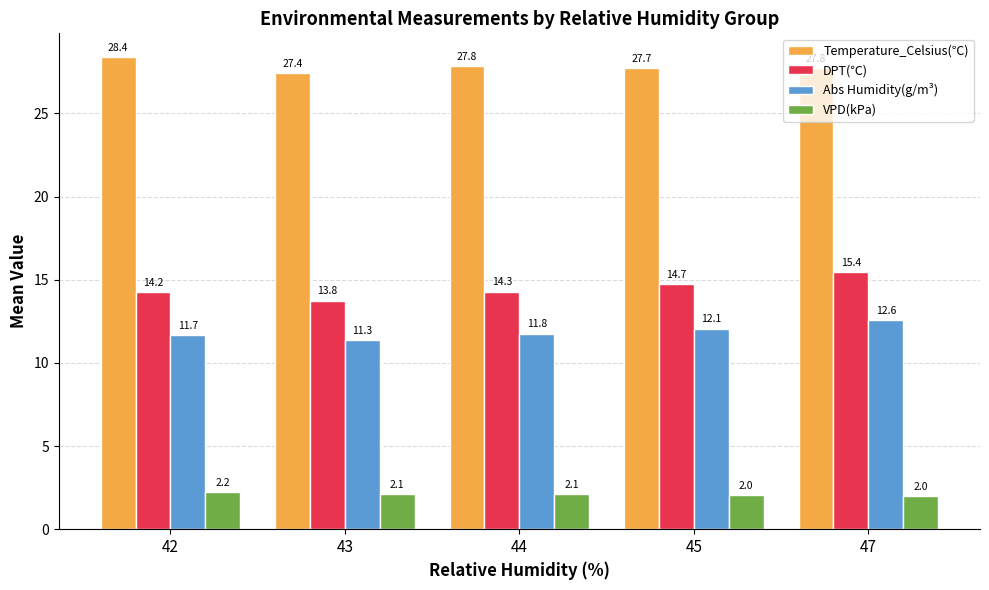

Are the bars horizontal?

No